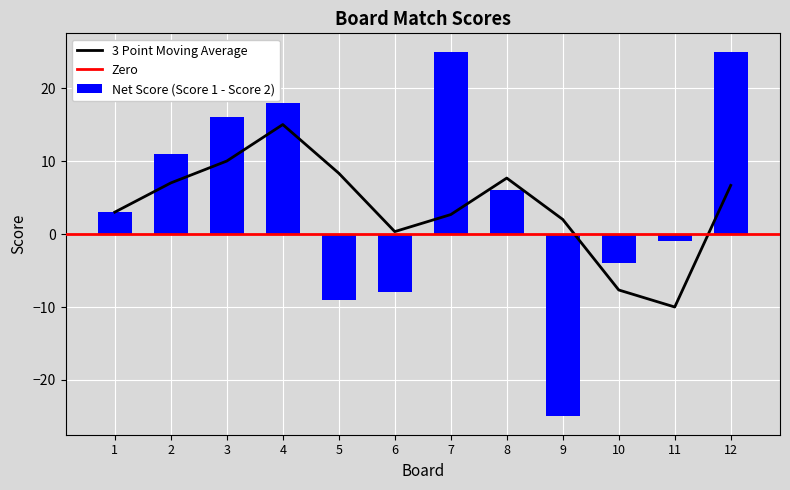

The Net Score (Score 1 - Score 2) series shows -9 at 5. True or false?

True